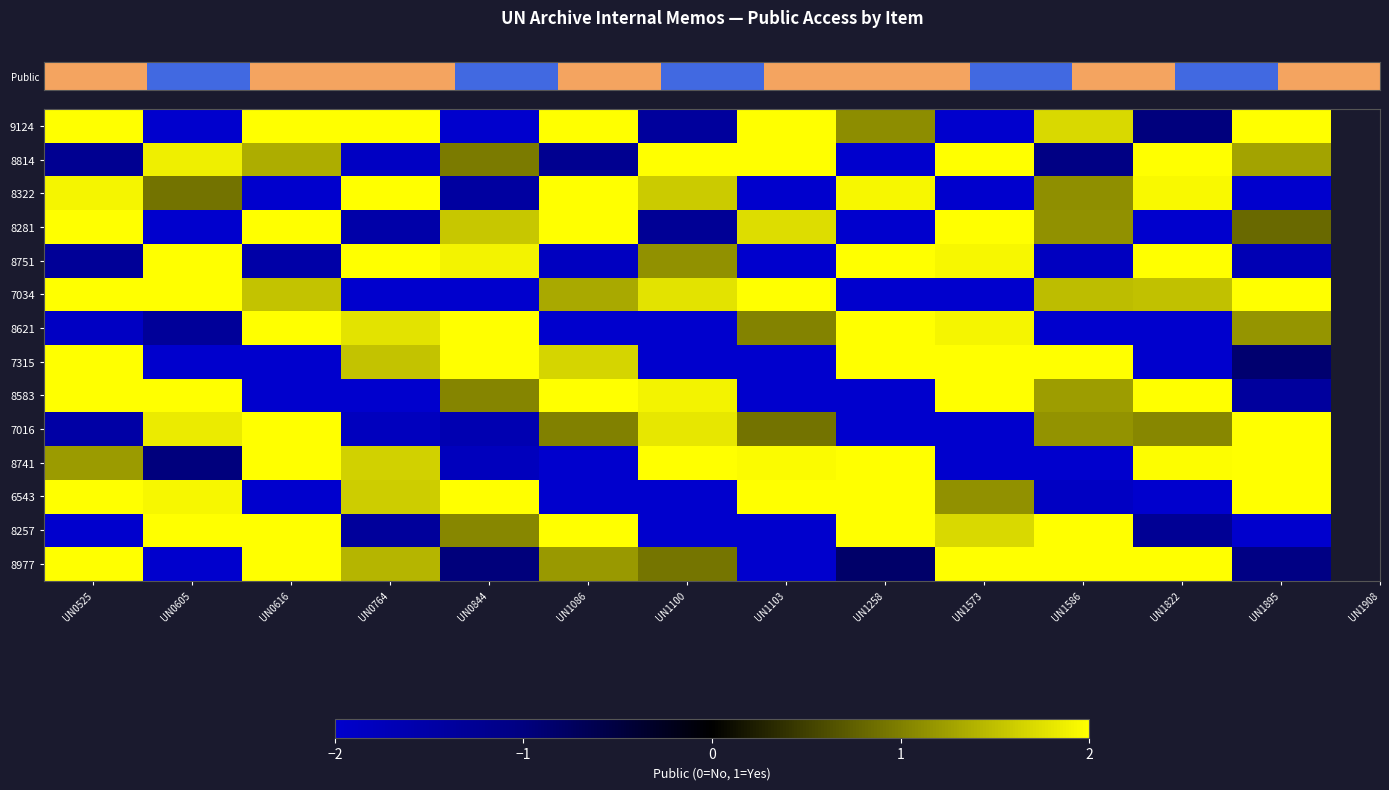

What is the difference between the highest and lowest values at UN1100?

4.0